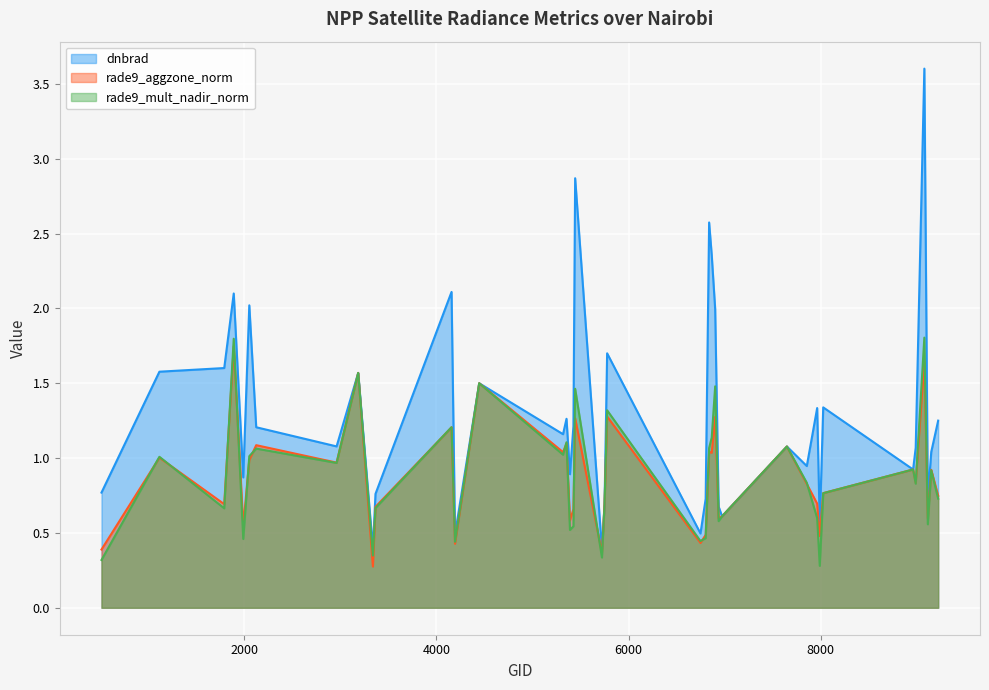

What is the value of the rade9_aggzone_norm point at the 13th from the left?

0.4